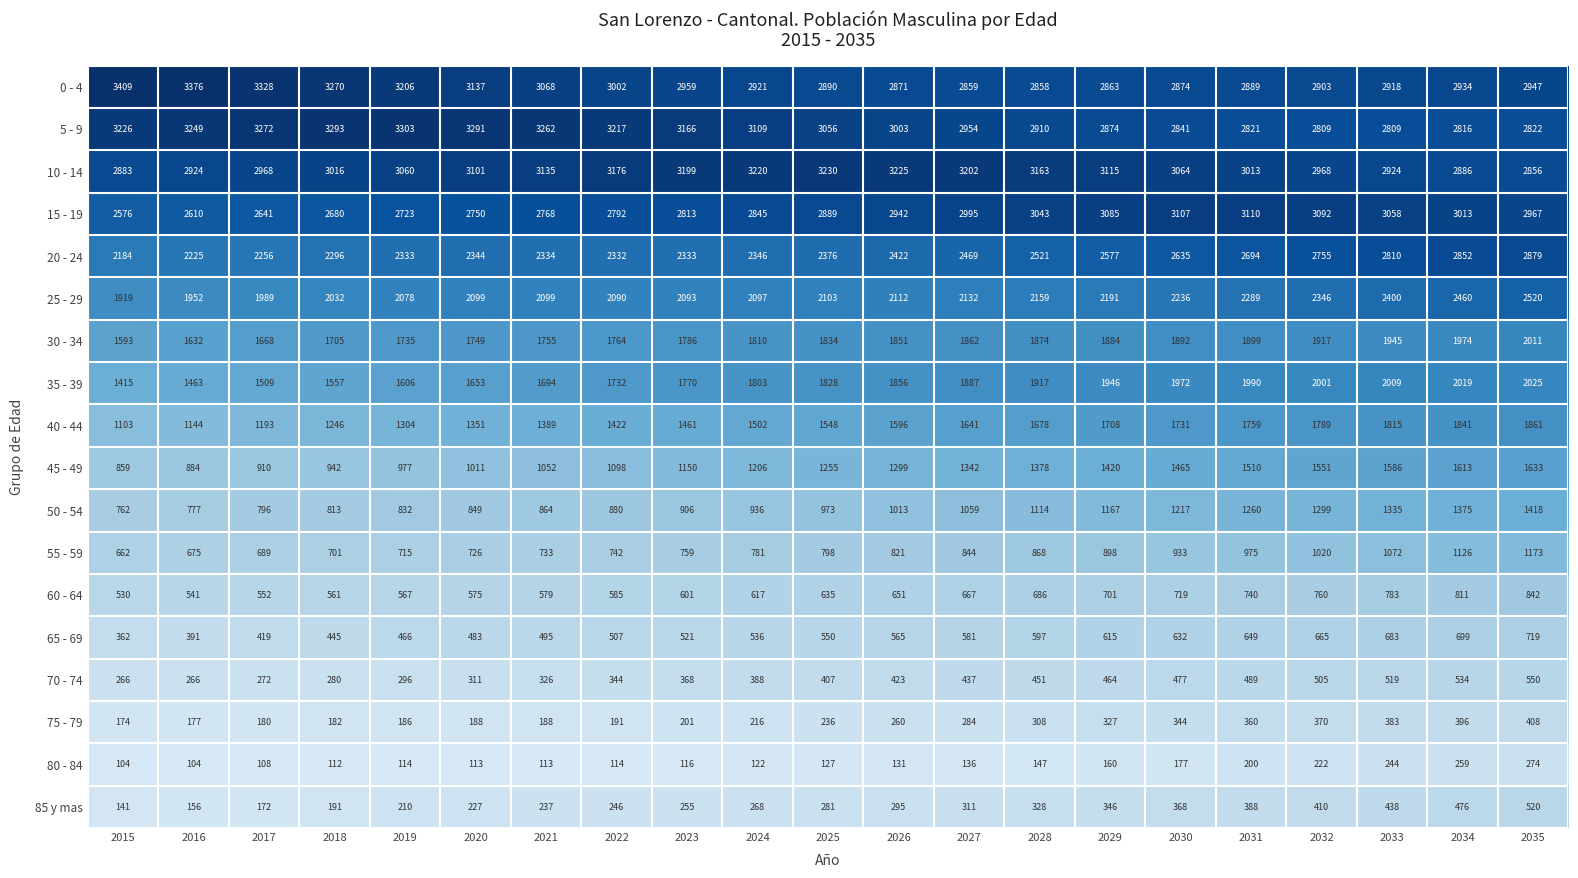

How many data points in 60 - 64 are less than 635?

10